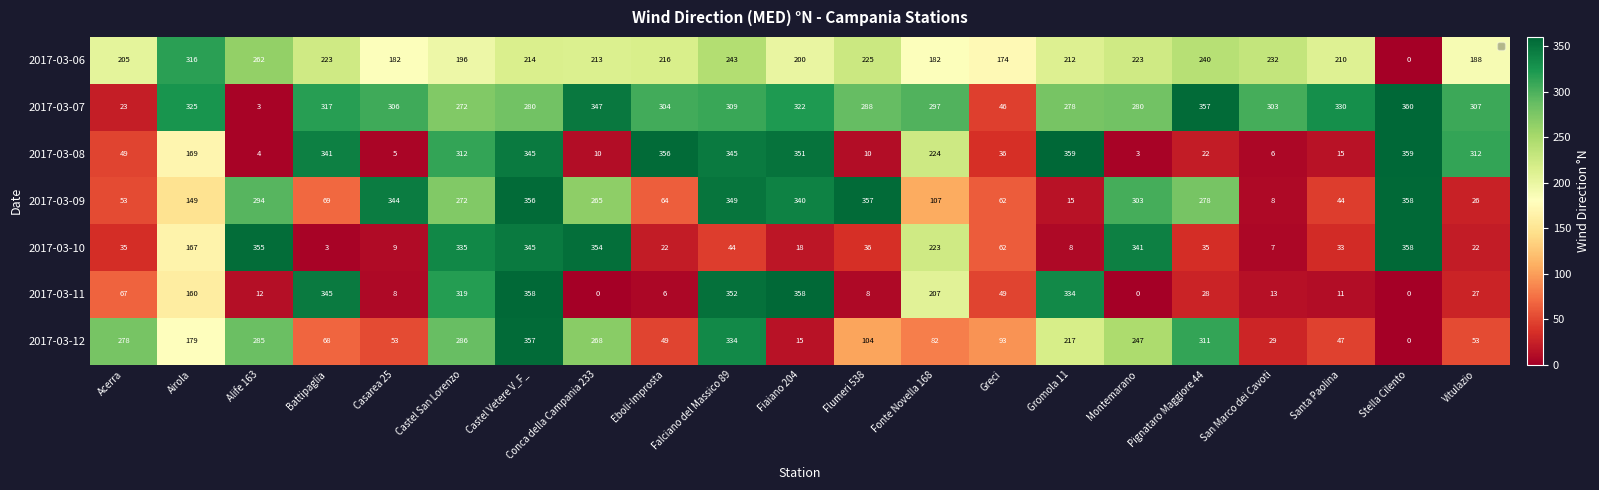

At how many categories does at least one series exceed 184?

20